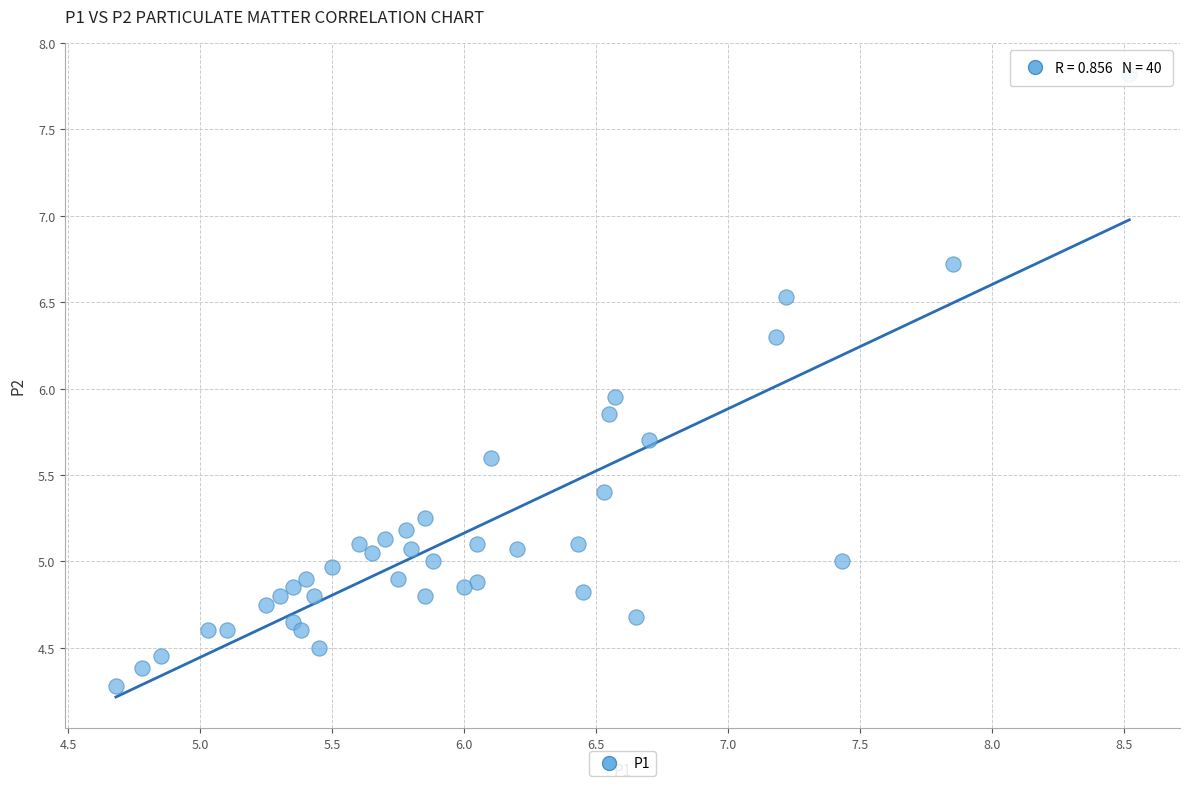

What is the range of Y values (max minus min)?

3.5